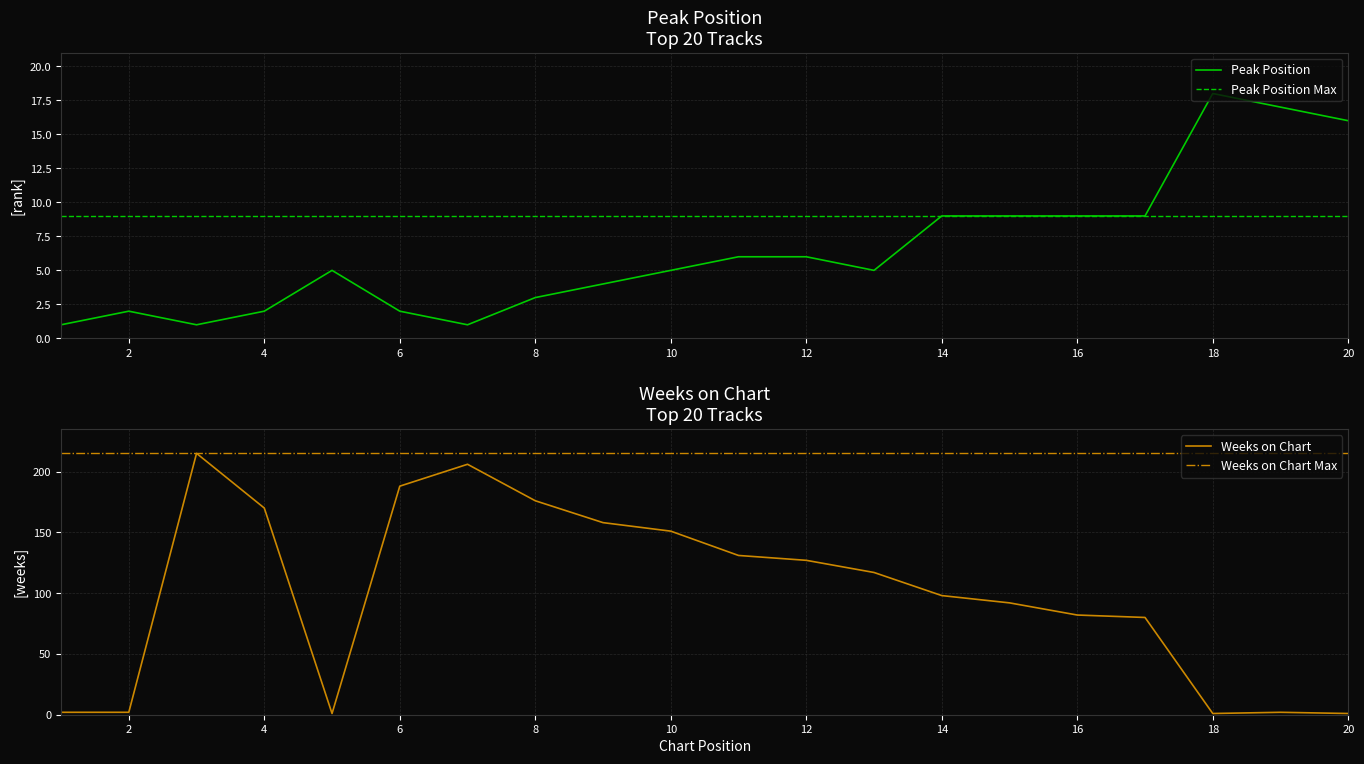

How many data points does each series have?

20